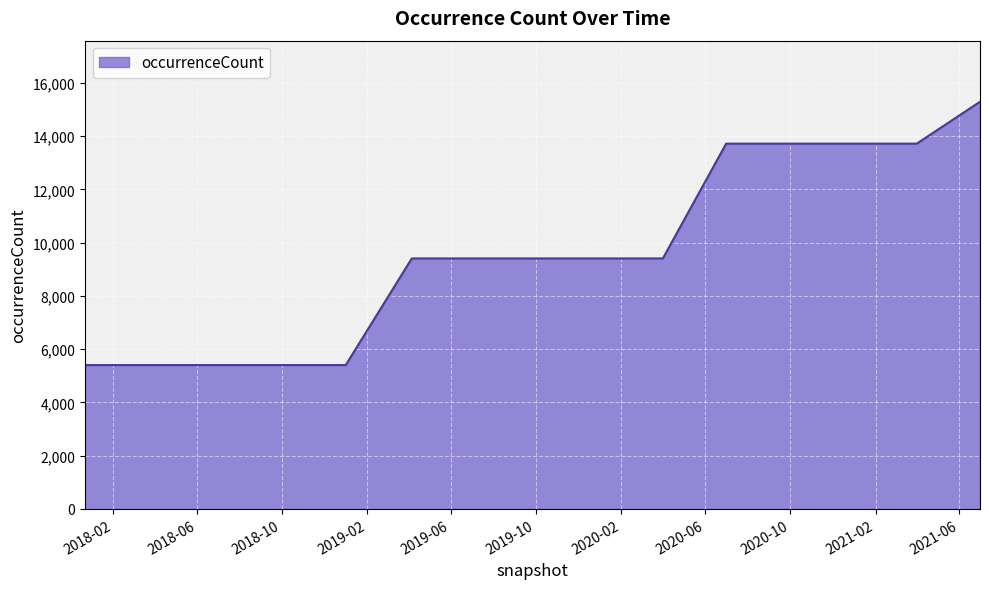

What is the smallest value displayed?

5402